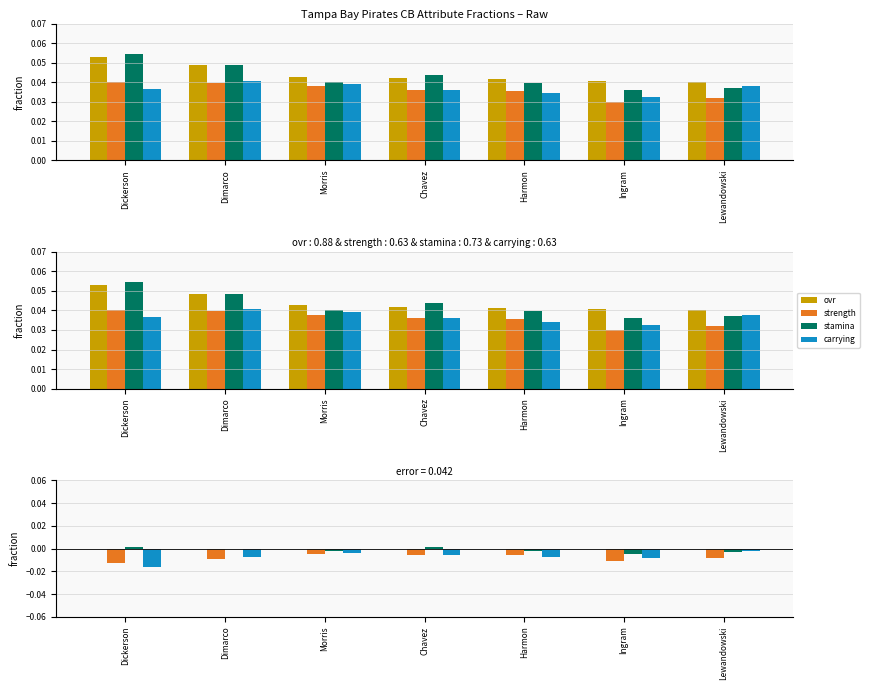

The stamina series shows 0.0 at Dickerson. True or false?

True